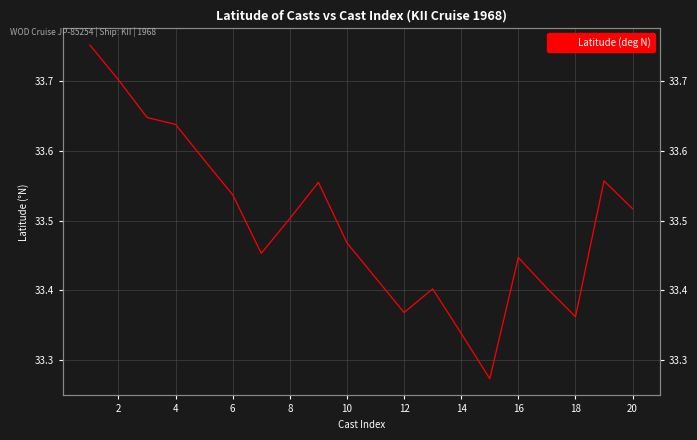

What is the label of the 19th point from the left?

18